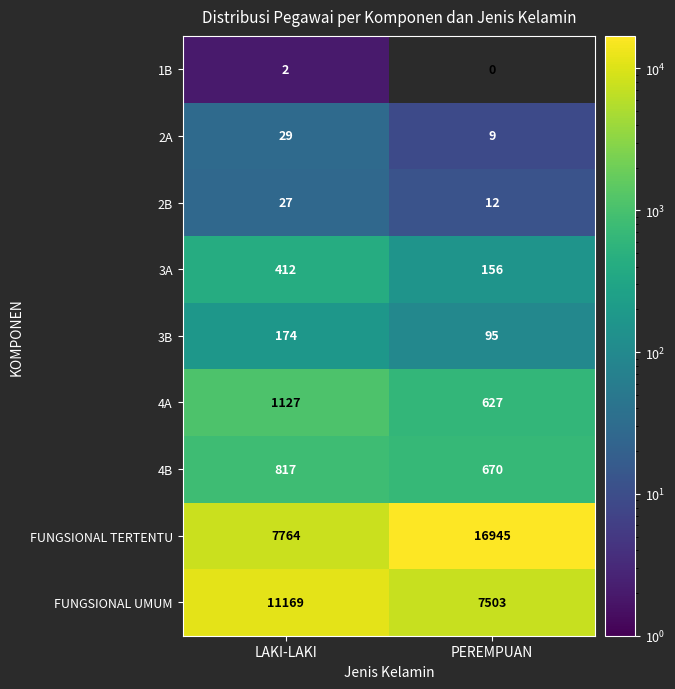

Reading right to left, transcribe all the data shown in this chart.

1B: PEREMPUAN=0	LAKI-LAKI=2
2A: PEREMPUAN=9	LAKI-LAKI=29
2B: PEREMPUAN=12	LAKI-LAKI=27
3A: PEREMPUAN=156	LAKI-LAKI=412
3B: PEREMPUAN=95	LAKI-LAKI=174
4A: PEREMPUAN=627	LAKI-LAKI=1127
4B: PEREMPUAN=670	LAKI-LAKI=817
FUNGSIONAL TERTENTU: PEREMPUAN=16945	LAKI-LAKI=7764
FUNGSIONAL UMUM: PEREMPUAN=7503	LAKI-LAKI=11169